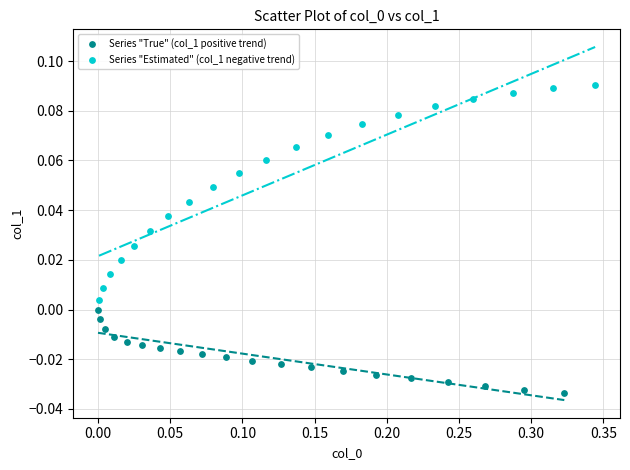

Which series reaches the minimum Y coordinate?

Series "True" (col_1 positive trend)